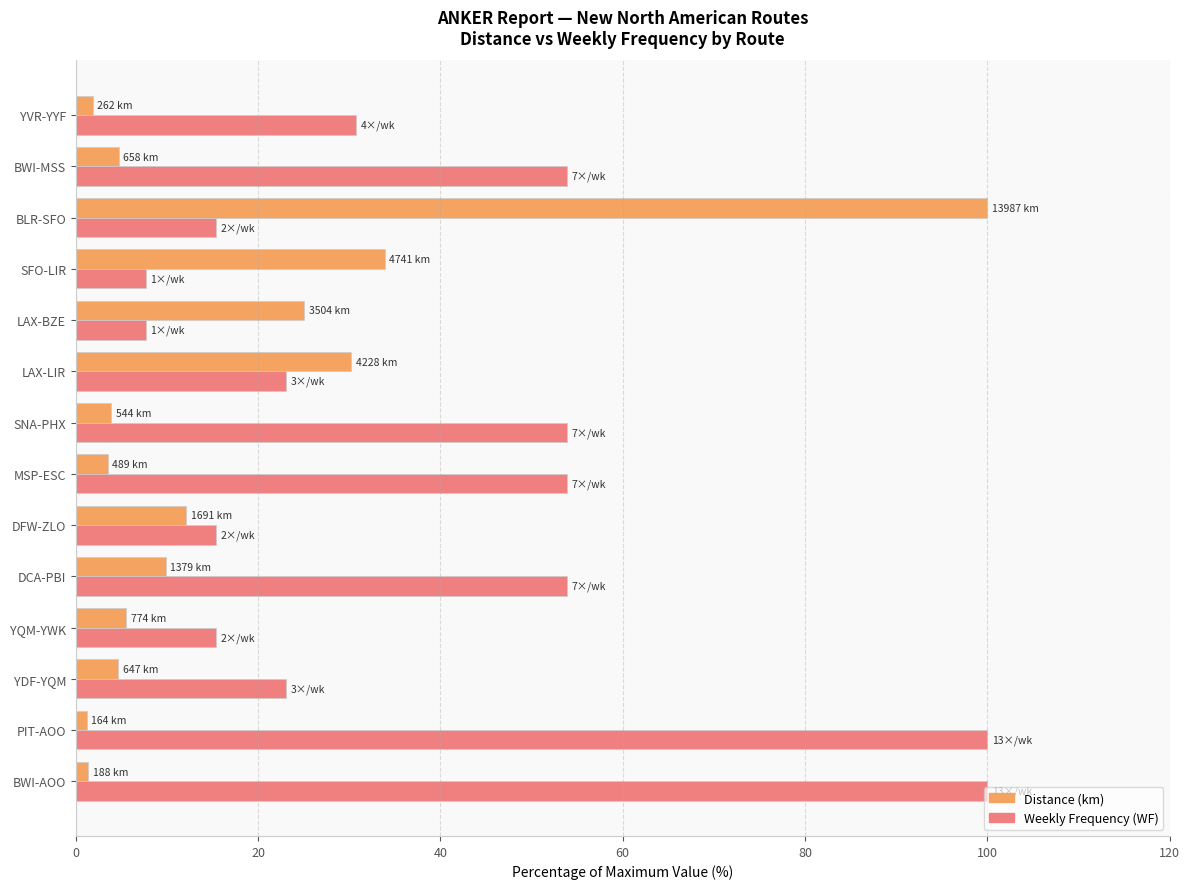

What is the sum of the Distance (km) values at MSP-ESC and BLR-SFO?

103.5